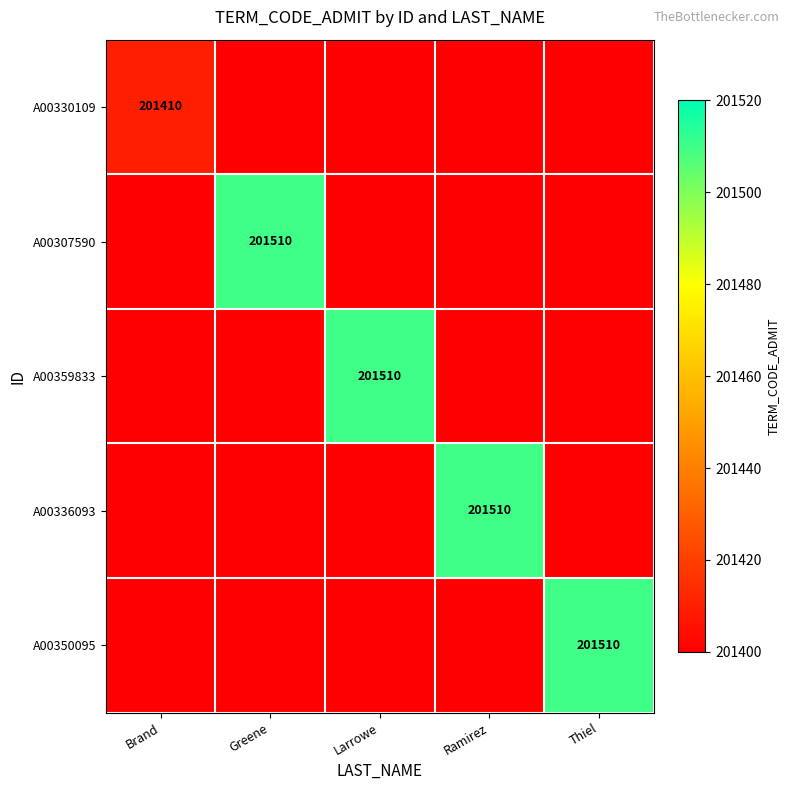

The A00307590 series shows 266786 at Greene. True or false?

False